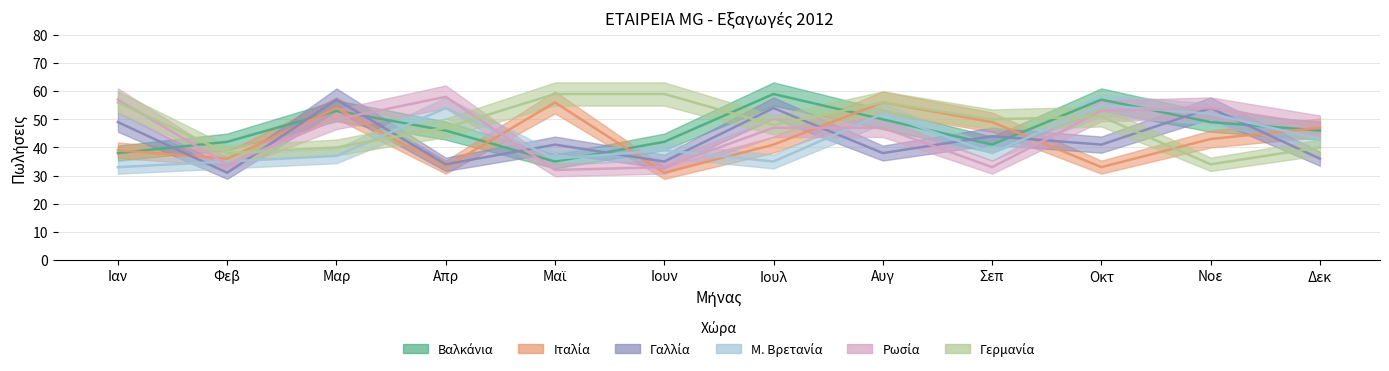

What is the value of the Βαλκάνια point at the 1st from the left?

38